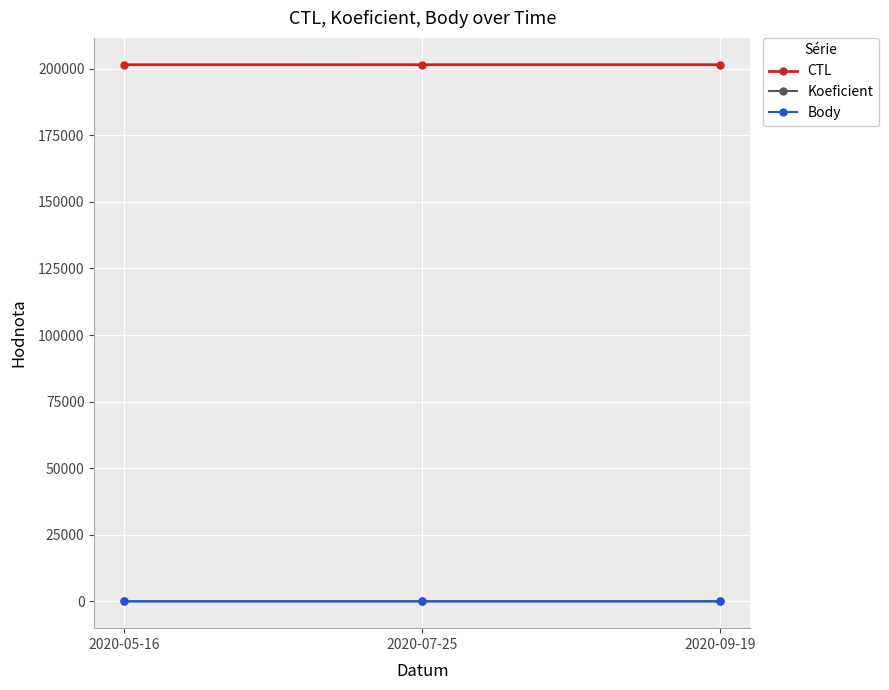

What is the highest value of the CTL series?

201518.0